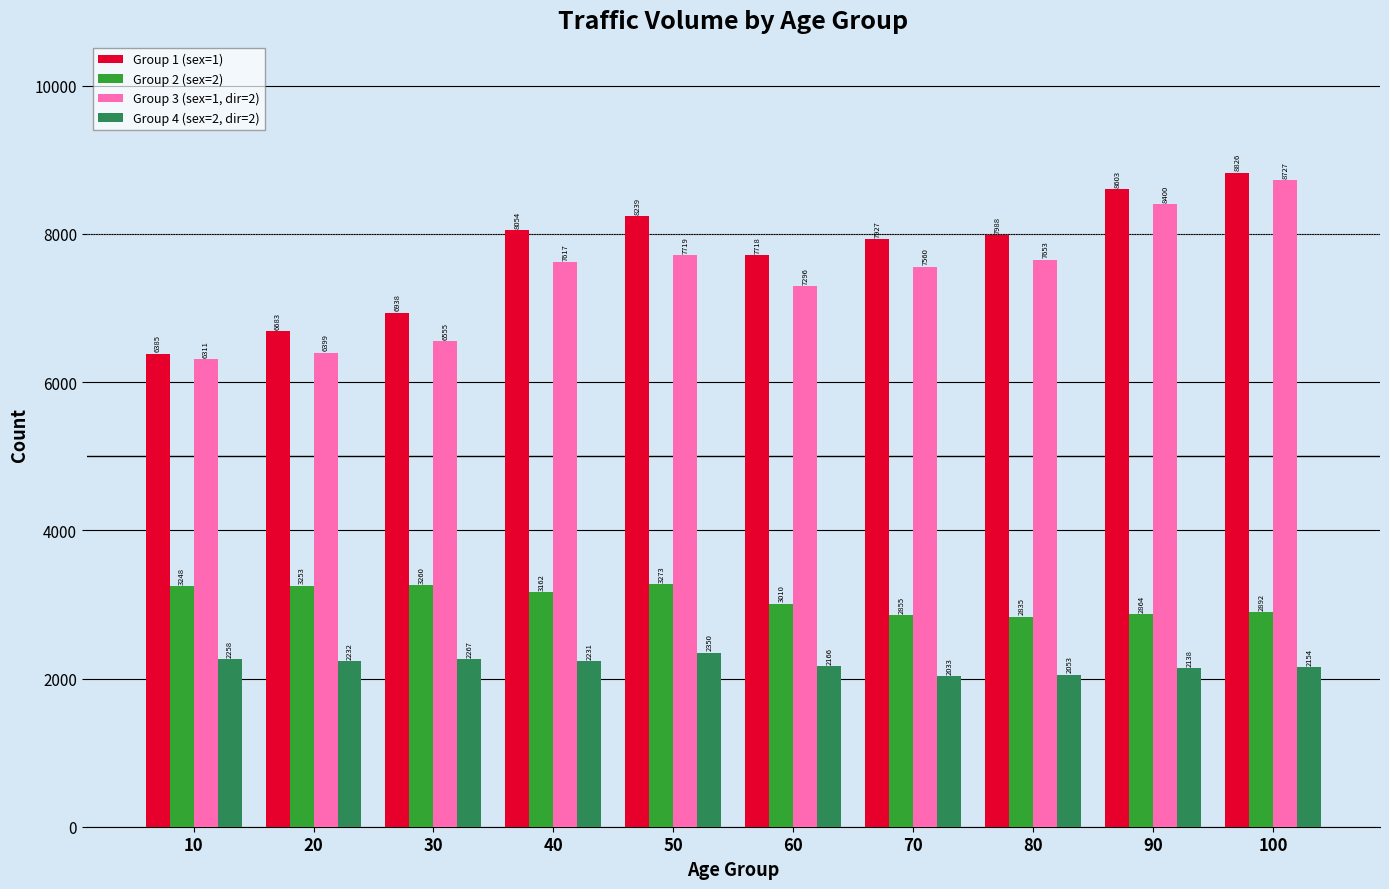

Which series changed the most between 60 and 70?

Group 3 (sex=1, dir=2)